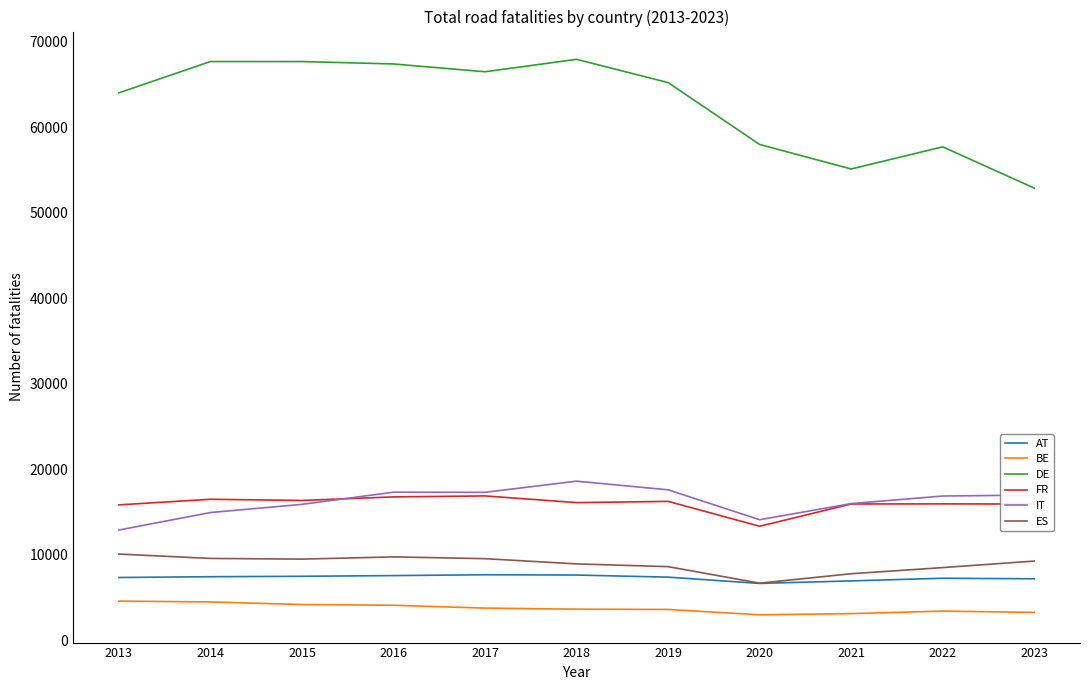

Which series has the largest total across all categories?

DE